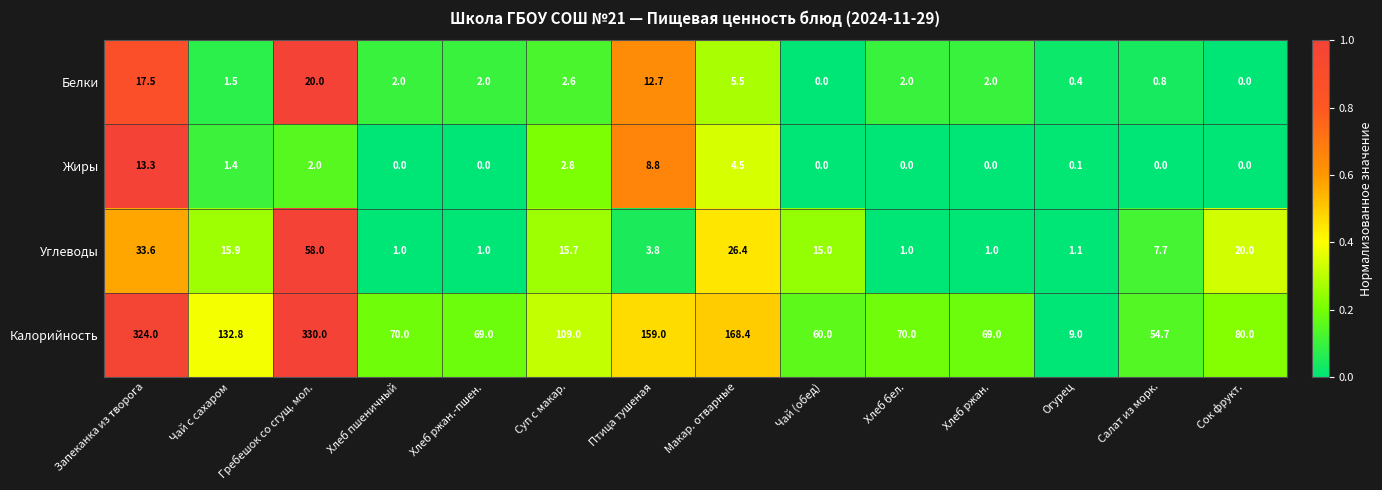

At which label is Жиры closest to 6?

Макар. отварные